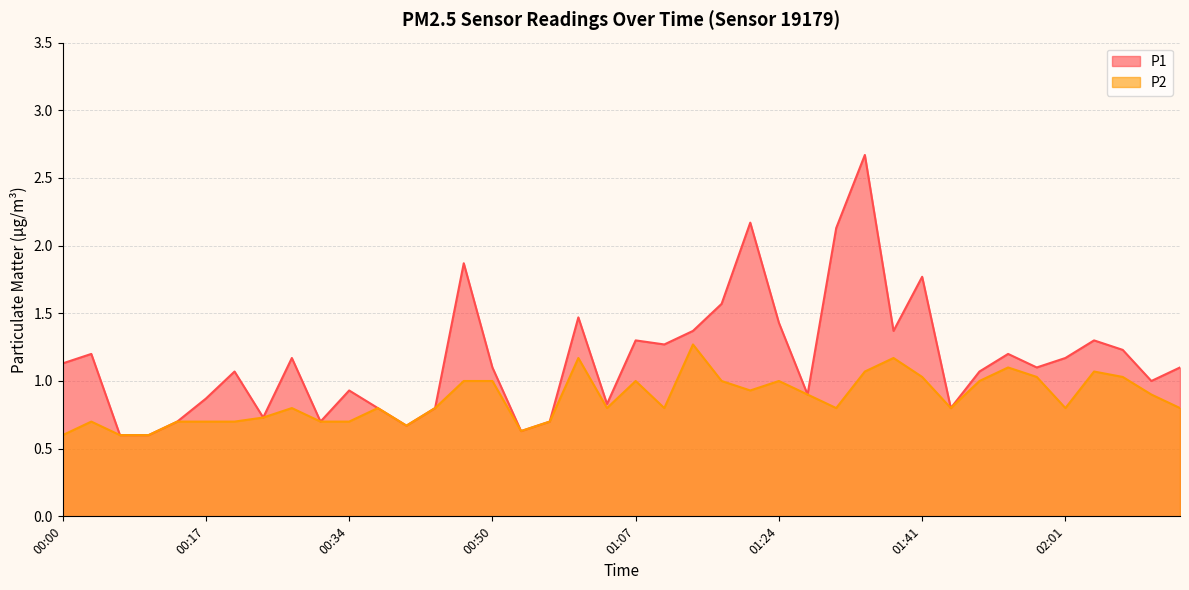

What is the label of the 8th point from the left?

00:24